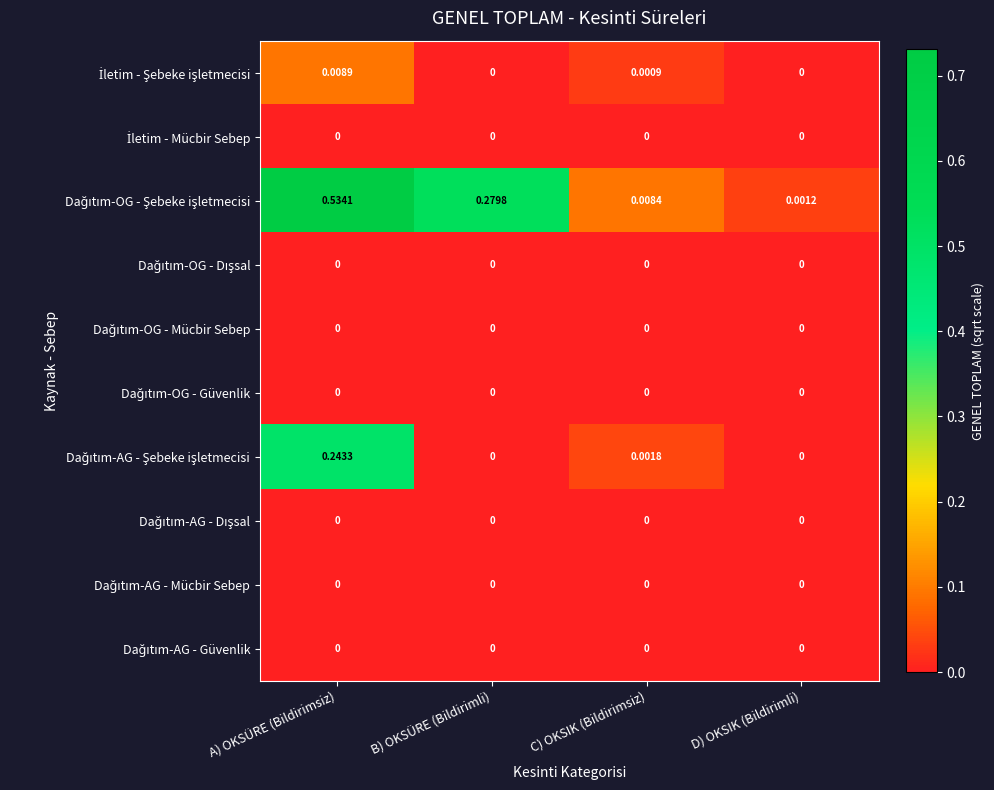

At which category is the sum across all series the highest?

A) OKSÜRE (Bildirimsiz)